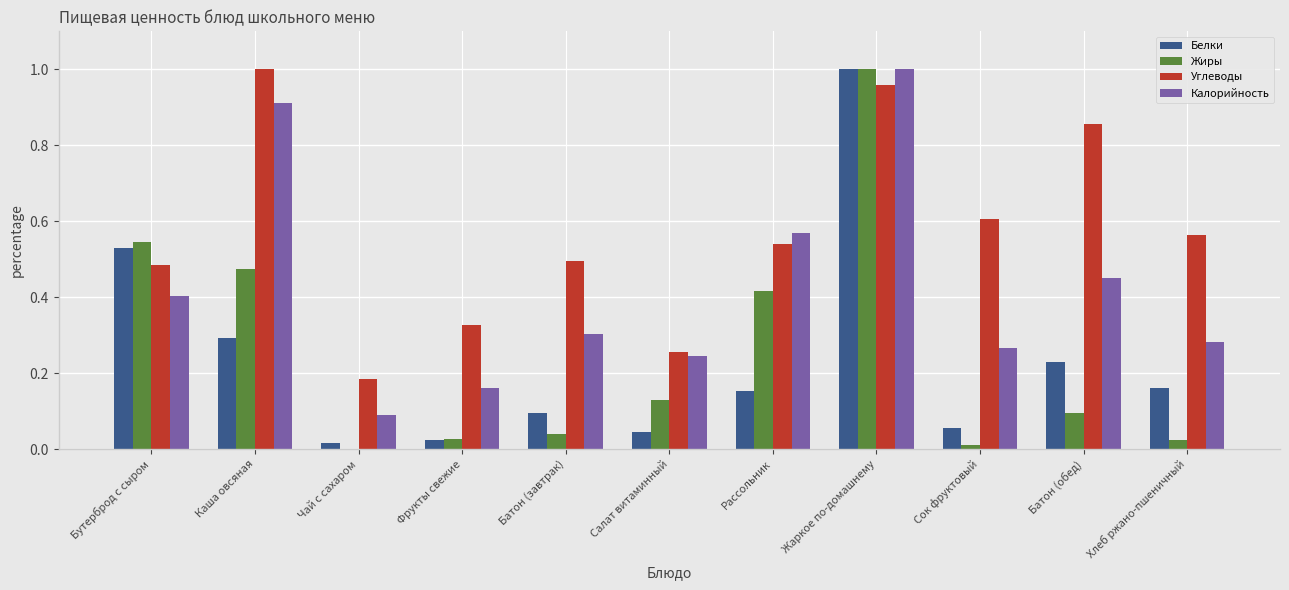

Does the chart contain stacked bars?

No